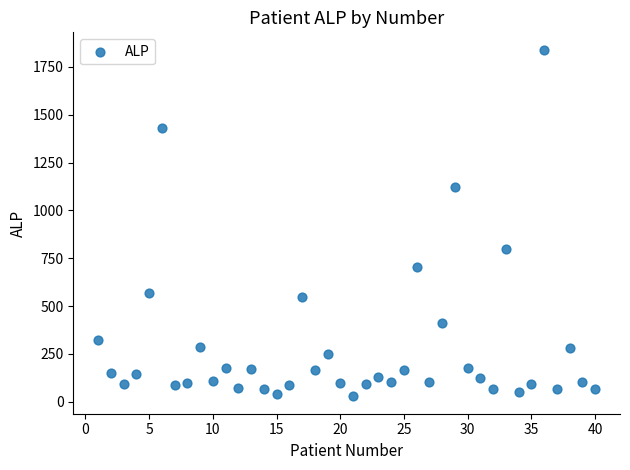

What Y value in the scatter plot is closest to 934?

799